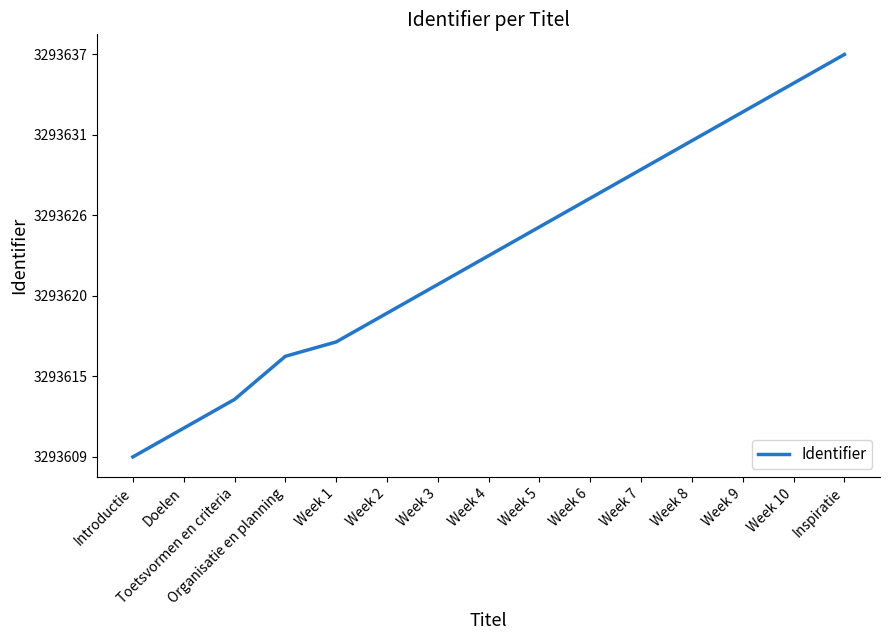

The chart shows a value of 0.4 at Week 7. True or false?

False